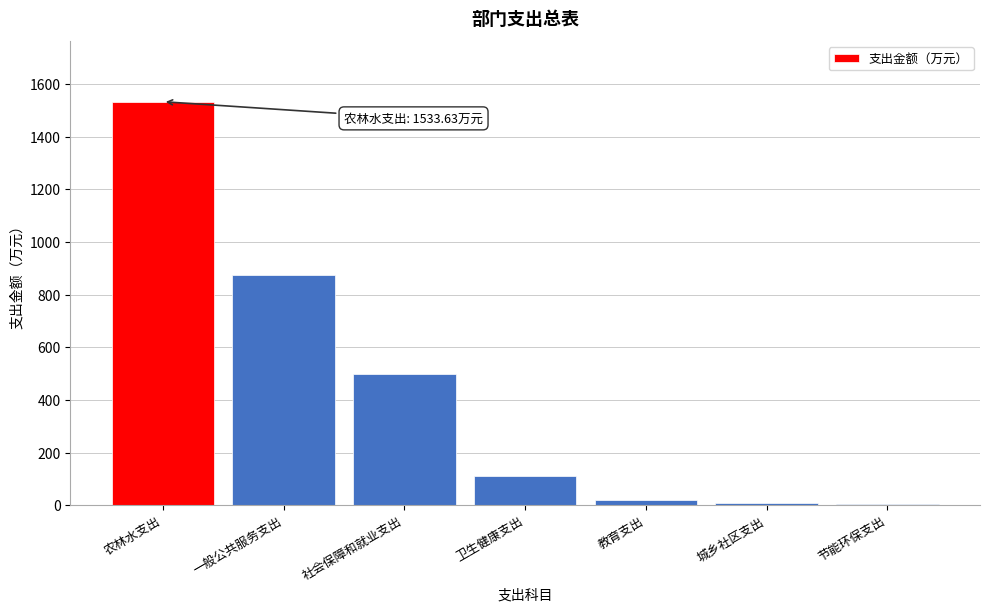

Is it true that the value at 农林水支出 is 1533.6?

True